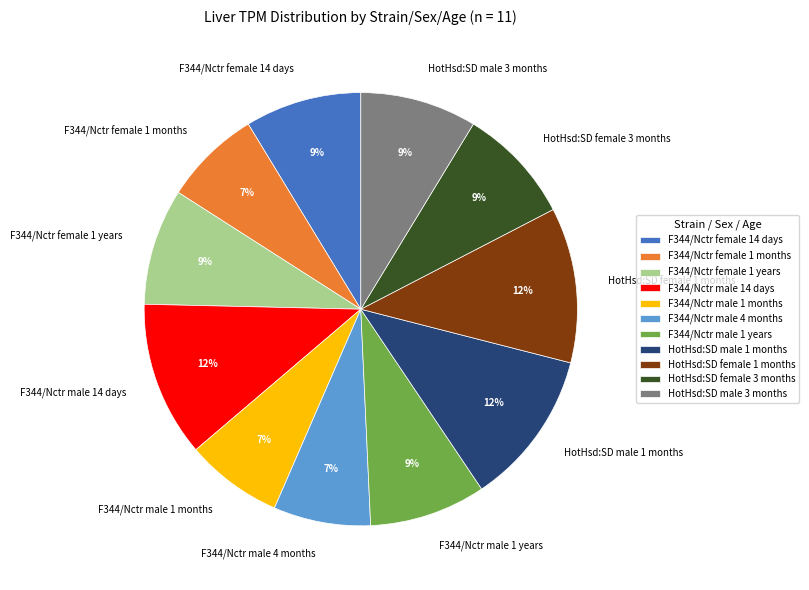

Is the sum of F344/Nctr male 1 years and HotHsd:SD female 3 months greater than half?

No